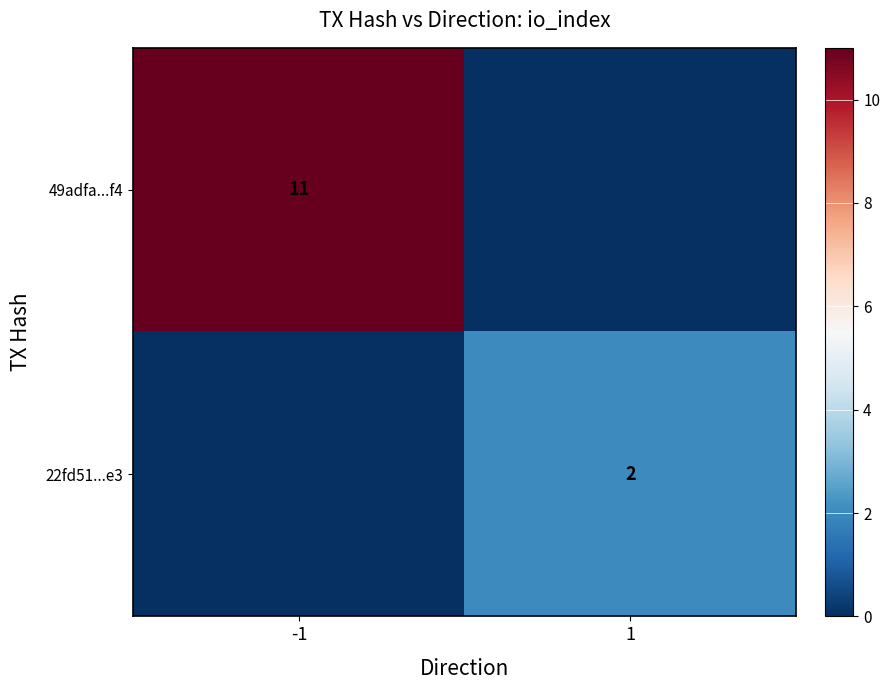

True or false: 22fd51...e3 has a value of 1 at 1.

False